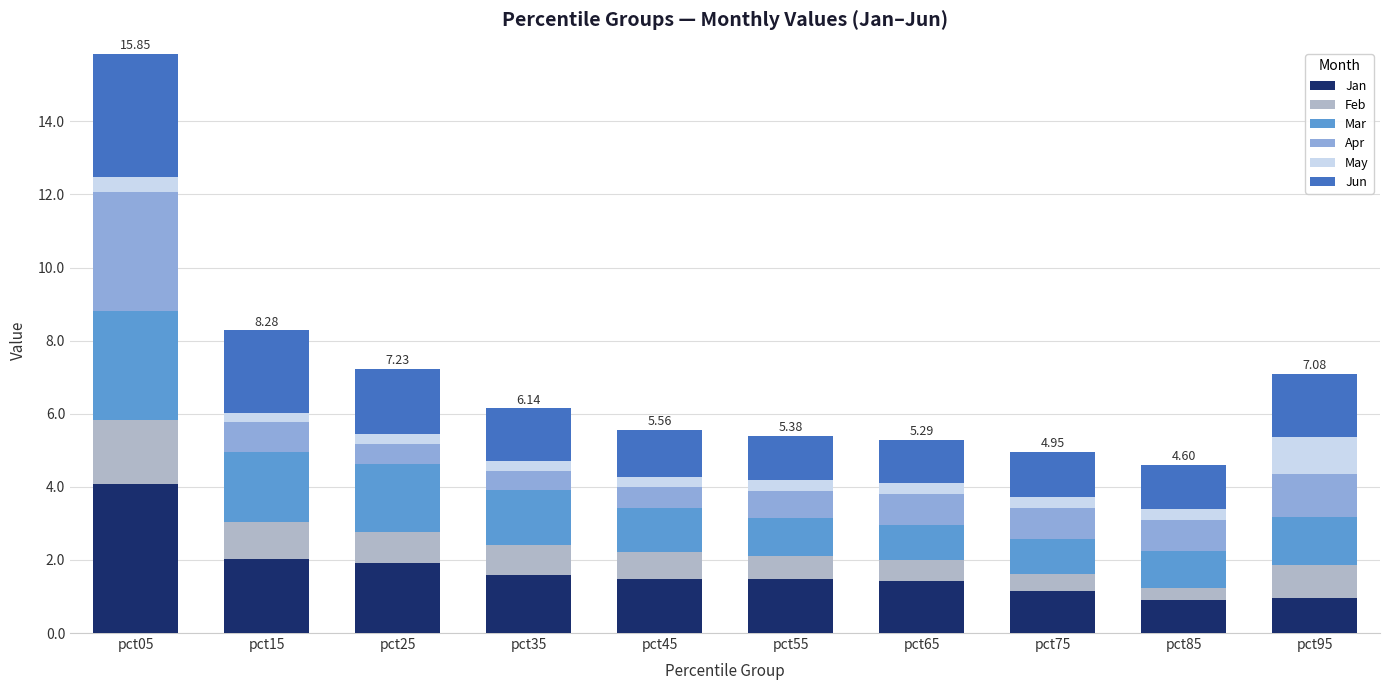

At which category is the sum across all series the highest?

pct05